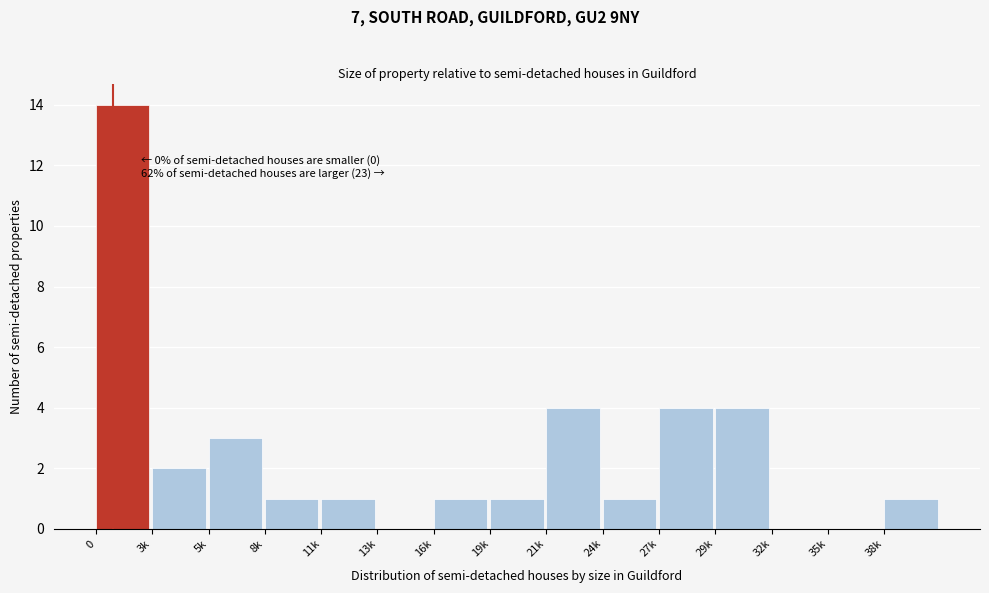

Reading right to left, extract all data points from this chart.

38k=1	35k=0	32k=0	29k=4	27k=4	24k=1	21k=4	19k=1	16k=1	13k=0	11k=1	8k=1	5k=3	3k=2	0=14